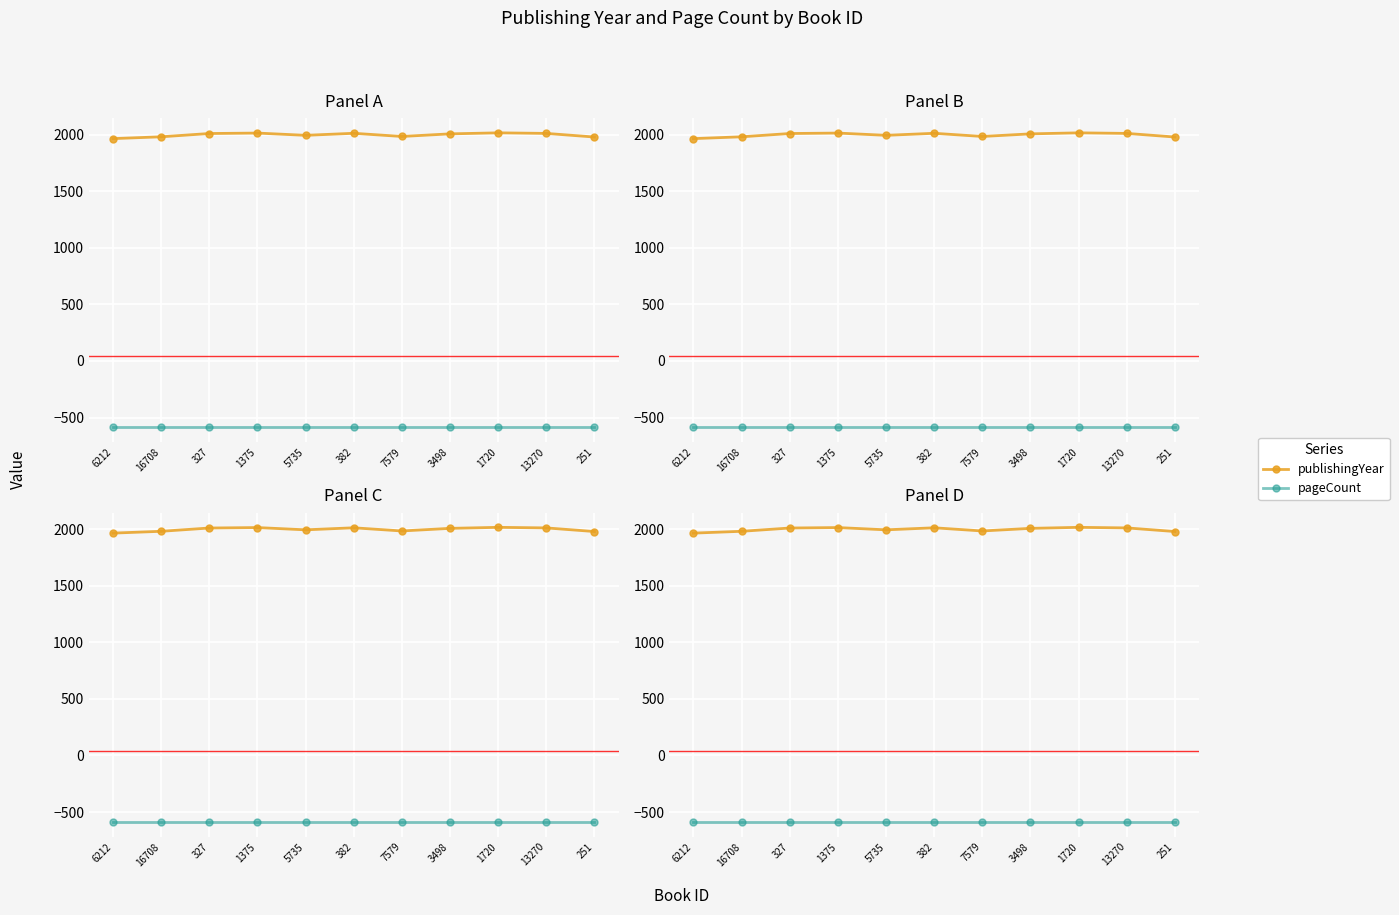

True or false: pageCount has more than 0 points higher than both neighbors.

False